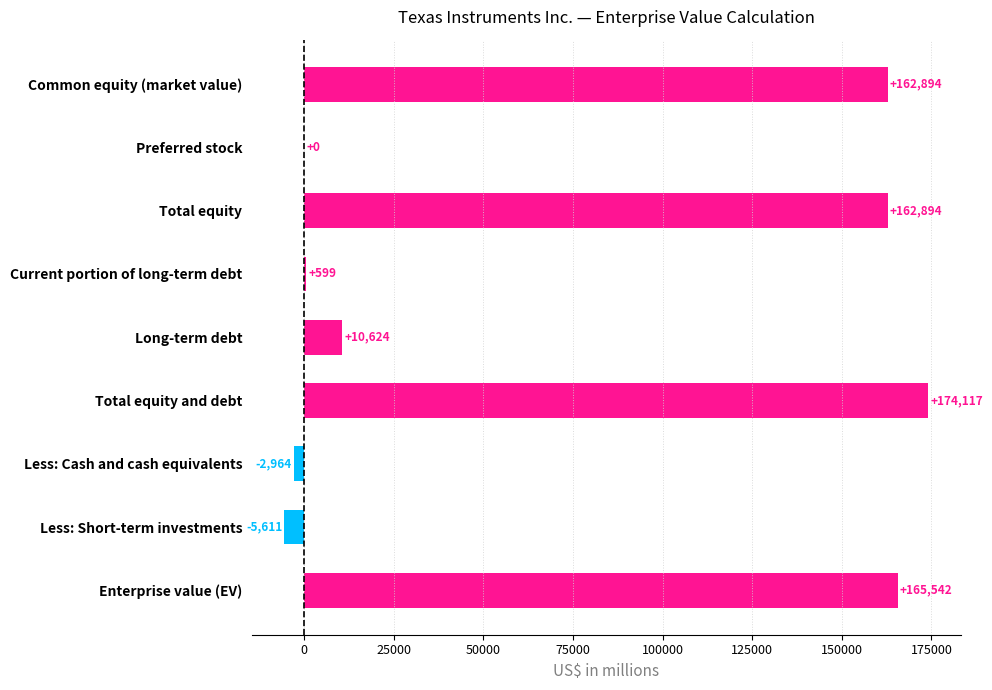

At which category does the chart reach its peak across all series?

Total equity and debt